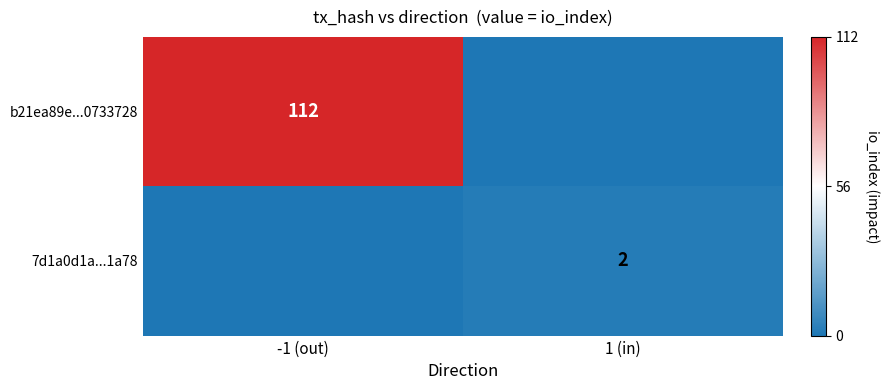

The value of b21ea89e...0733728 at -1 (out) is 112. True or false?

True